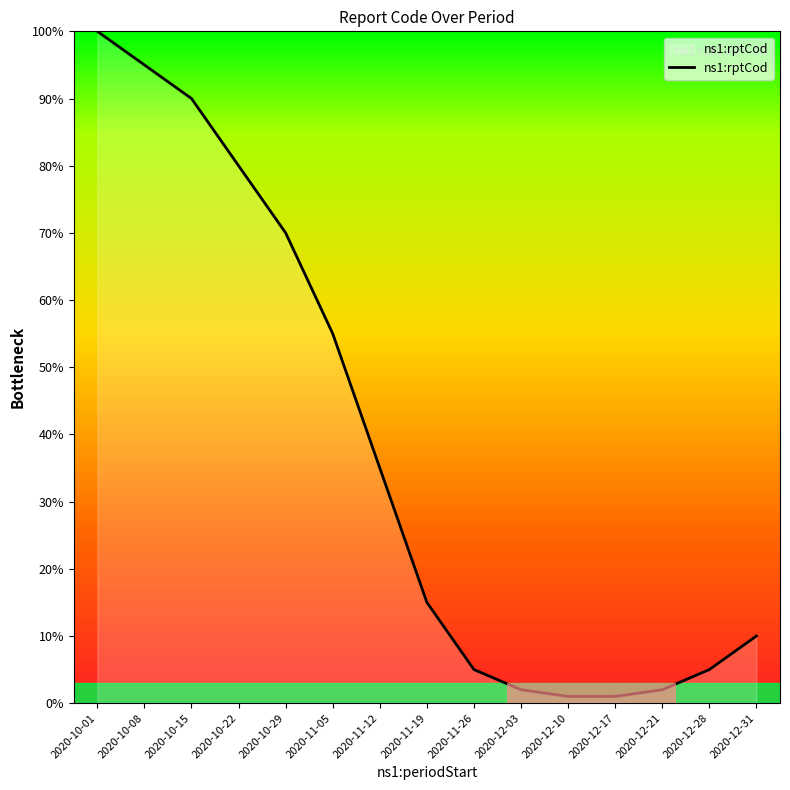

Is it true that the value at 2020-11-05 is 55?

True